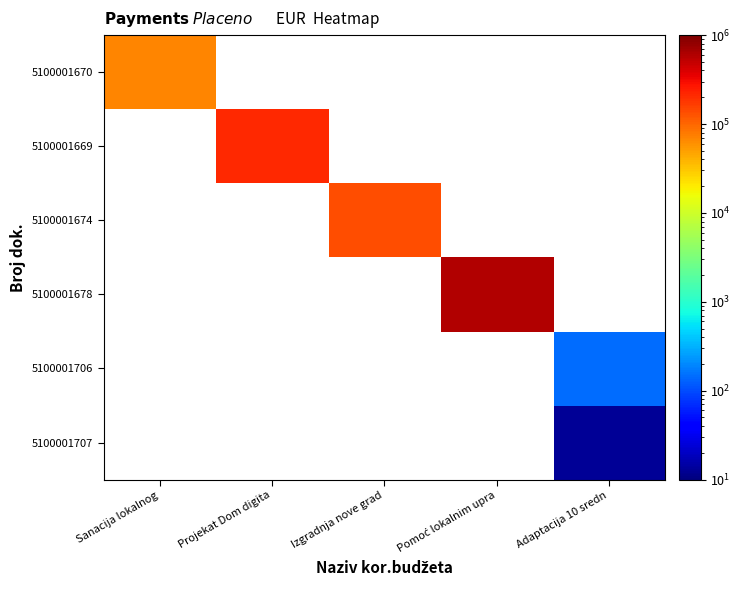

At how many categories does at least one series exceed 369781?

1